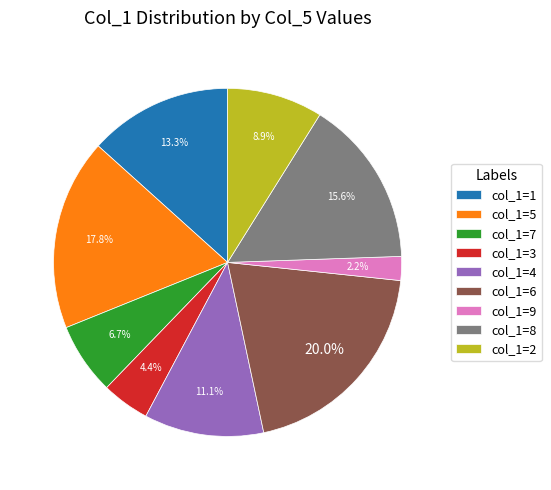

Which category has the biggest portion of the pie?

col_1=6